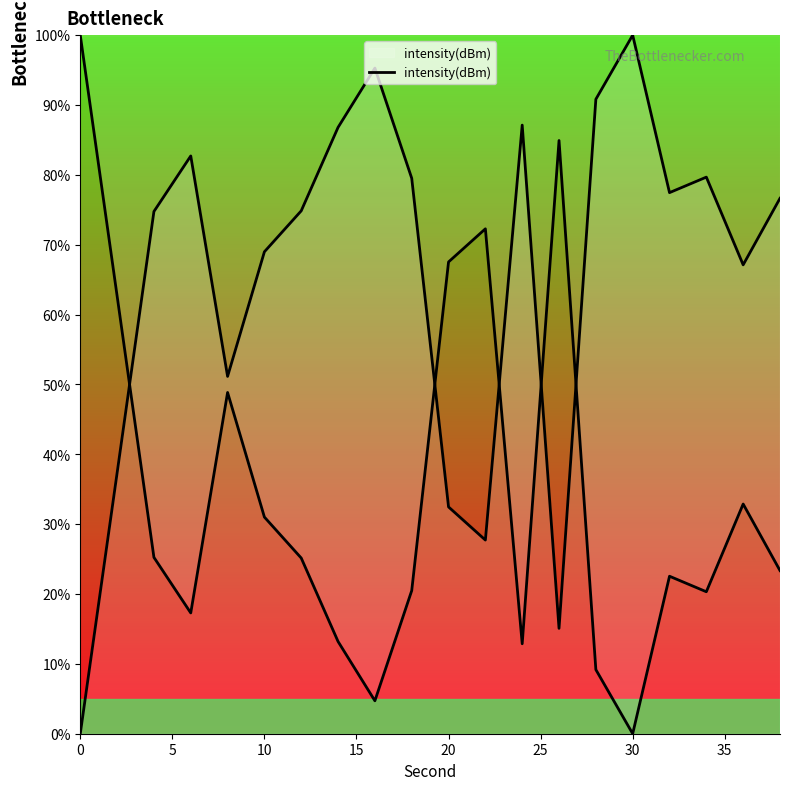

How many data points are less than 76?

10